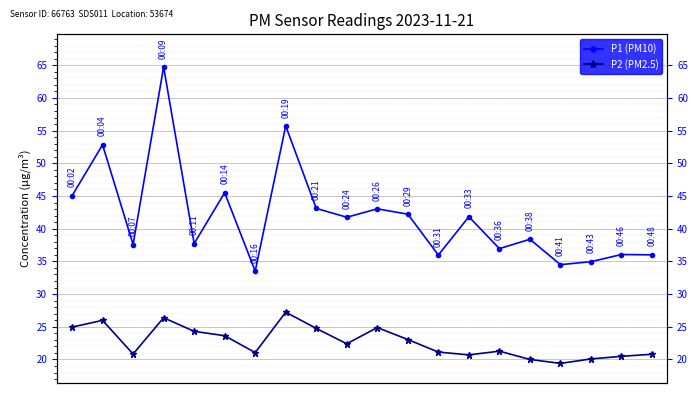

What is the value of the P2 (PM2.5) point at the 2nd from the left?

26.0